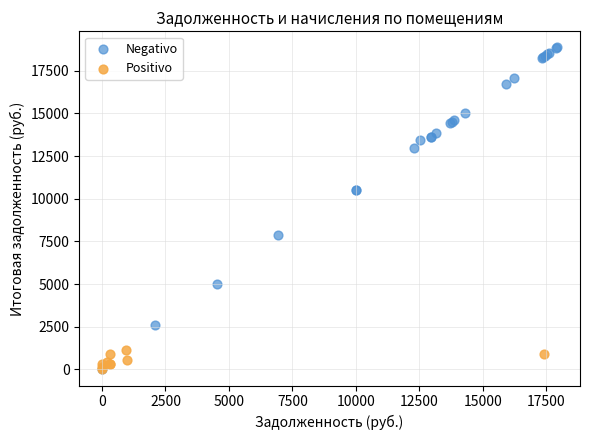

Which series has the widest spread of Y values?

Negativo